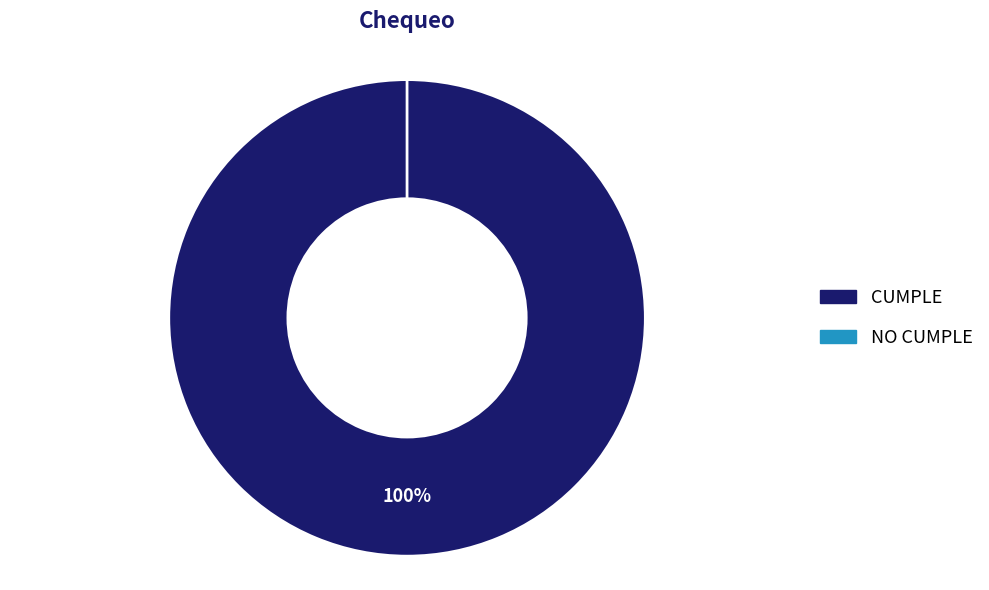

How many segments does this pie chart have?

2